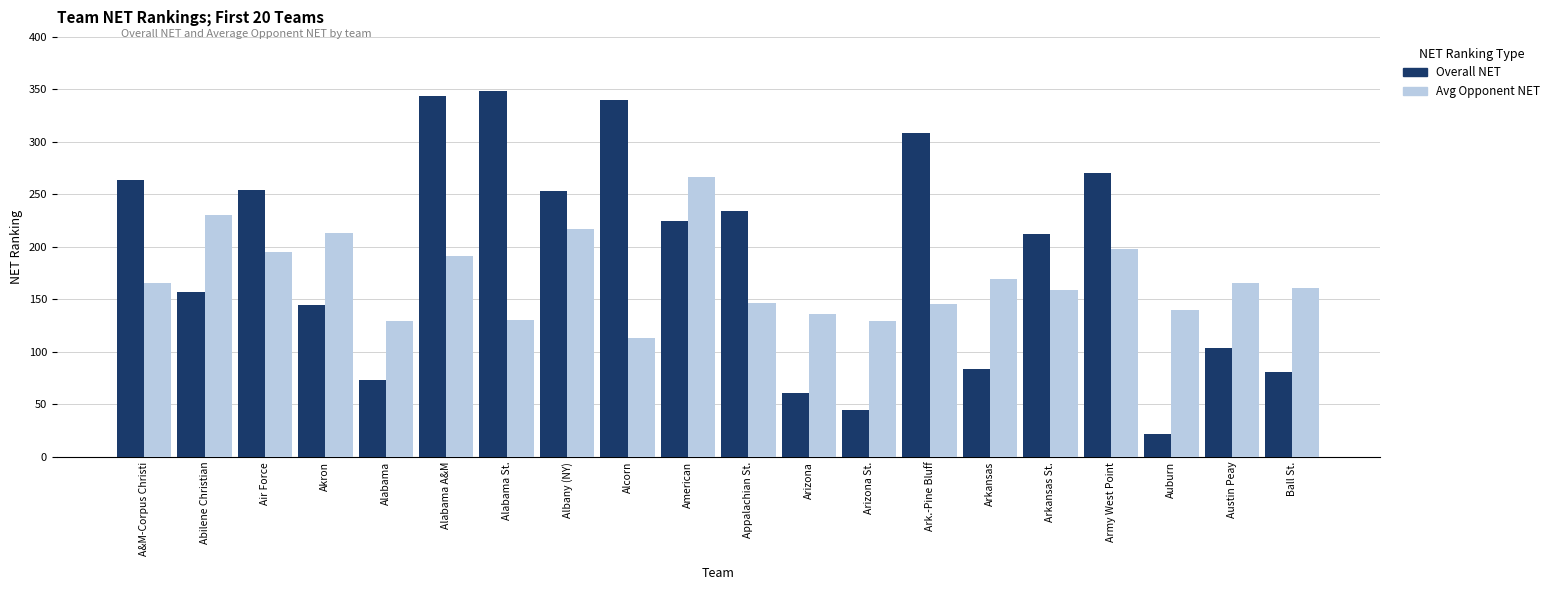

What is the value of the Overall NET bar at the 9th from the left?

340